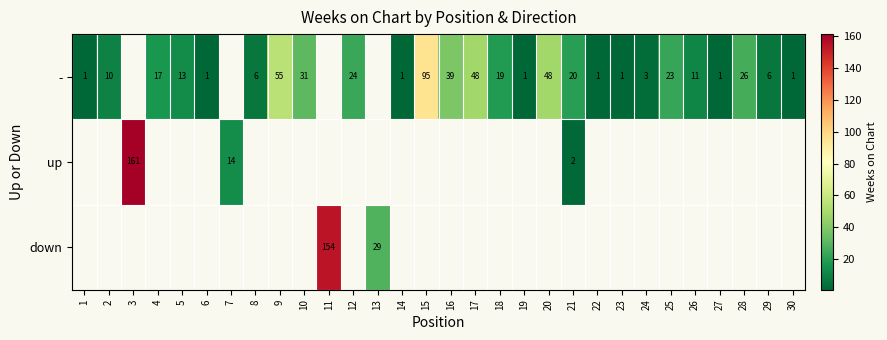

The value of - at 22 is 1. True or false?

True